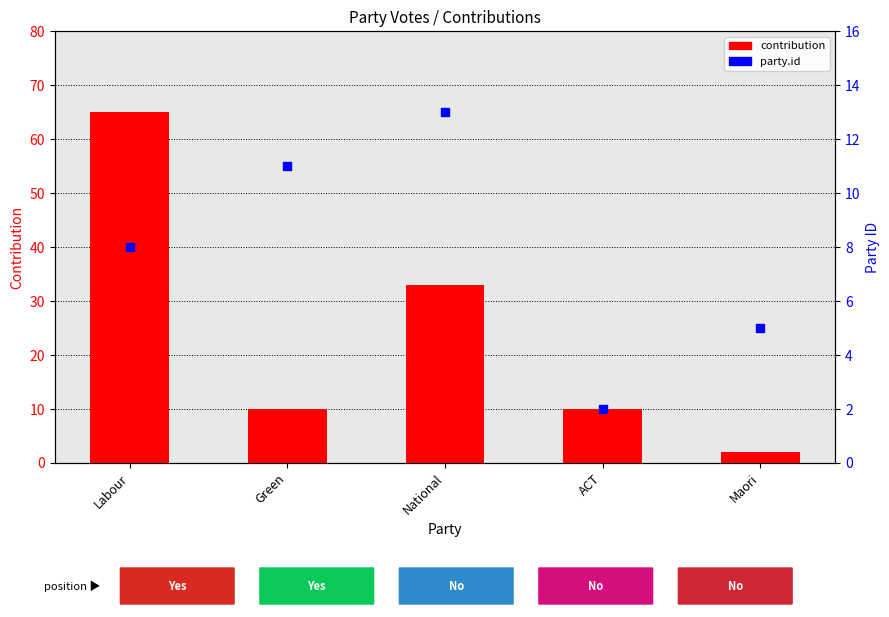

Which series has the largest Y range (max minus min)?

contribution